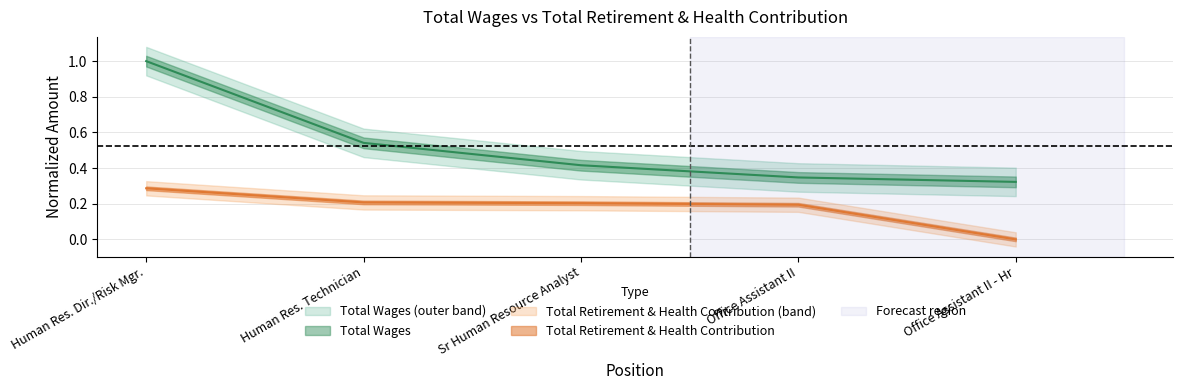

At how many categories does at least one series exceed 0?

5